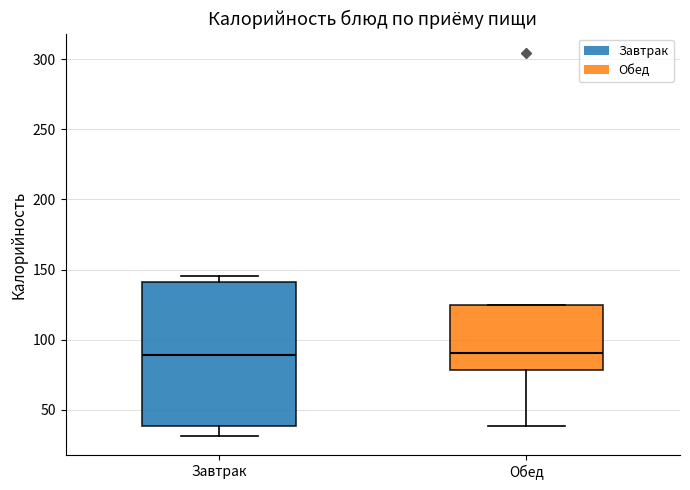

Where does the lower whisker of the box for Обед end on the y-axis? The values are not printed on the chart, so give them approximately, as read against the axis.

40